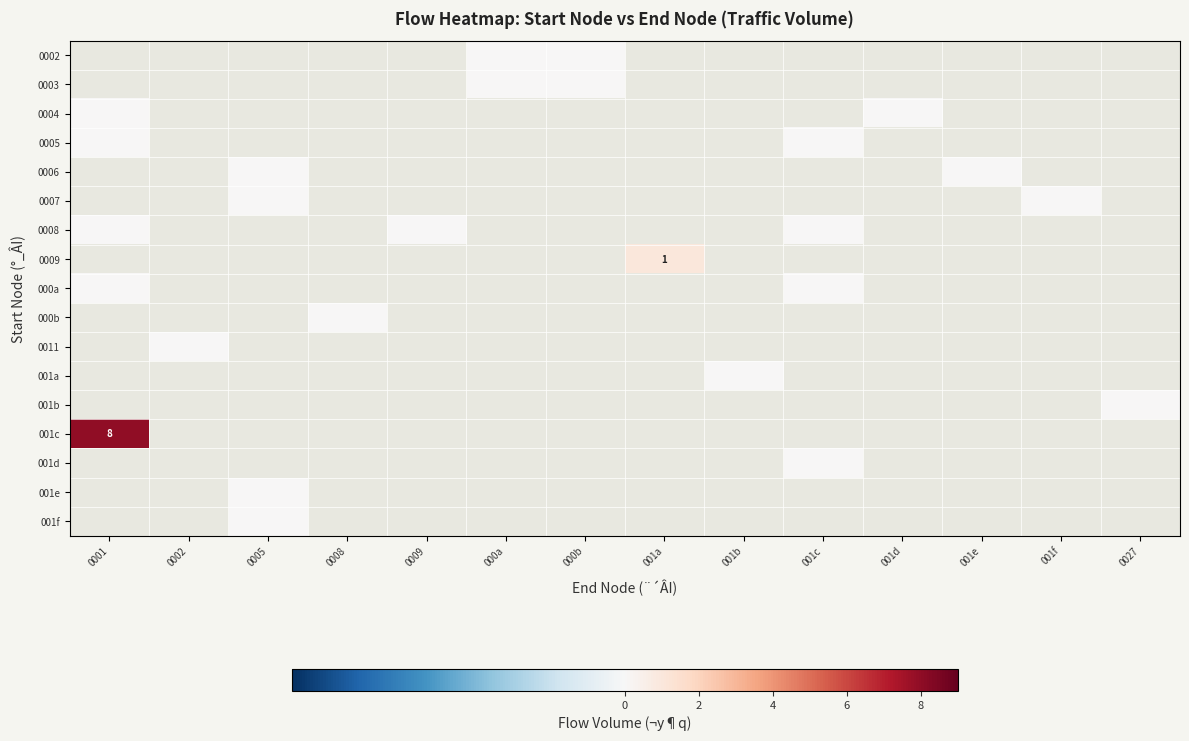

How many categories are shown in the chart?

14